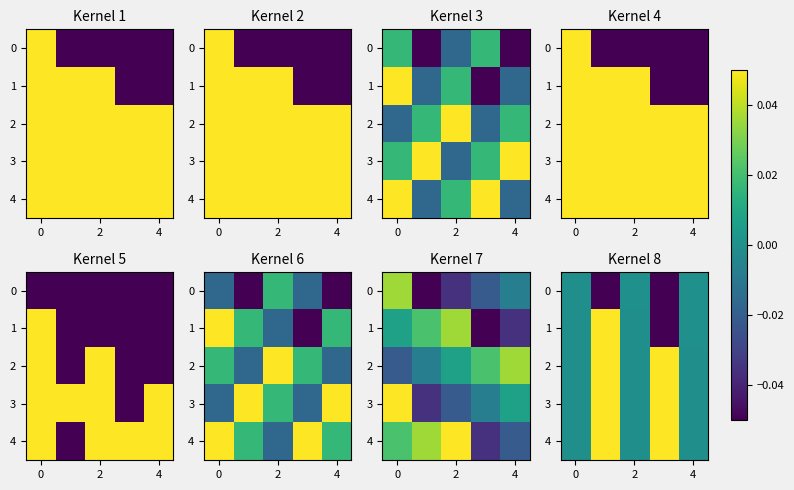

Is it true that row_3 equals -0.0 at 2?

False